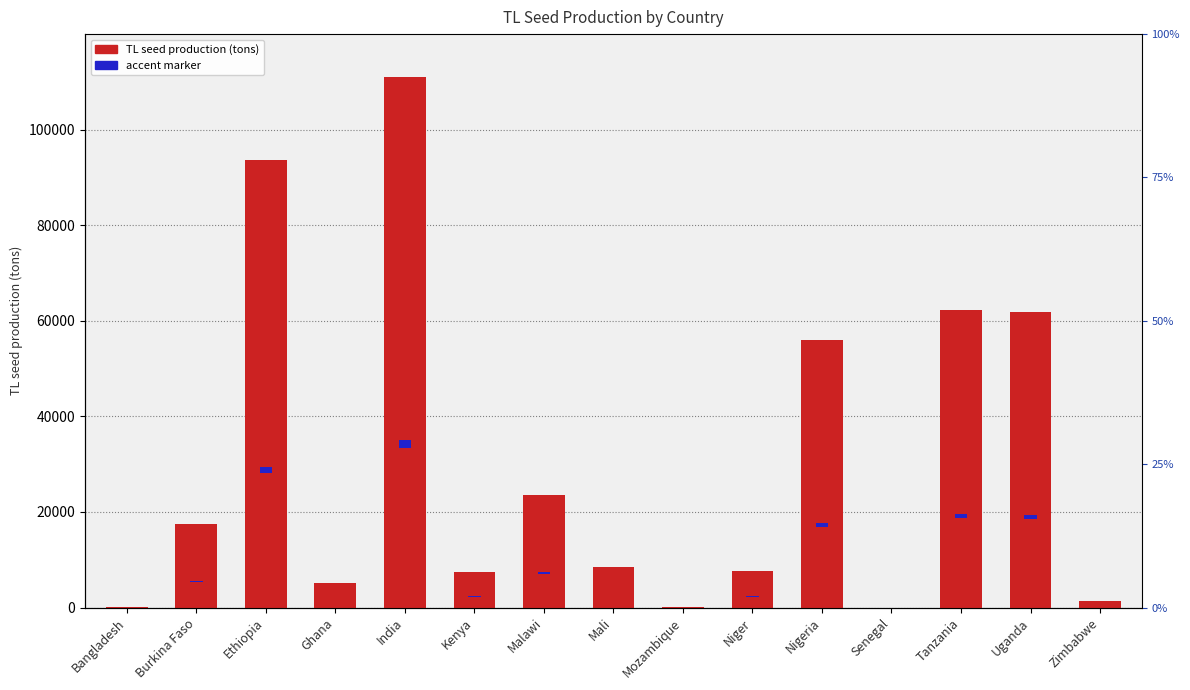

At which label does the data first exceed 8490?

Burkina Faso